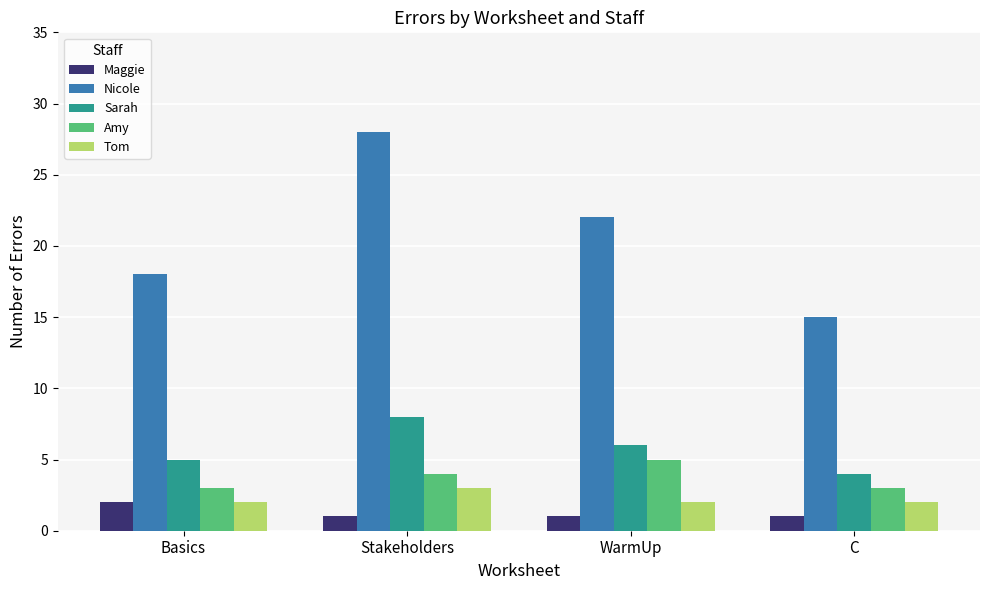

What is the difference between the second highest and second lowest values in the Nicole series?

4